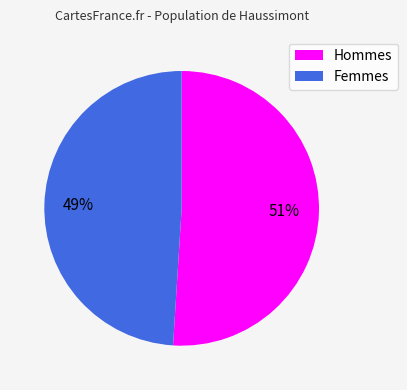

Is it true that Femmes is 35% of the pie?

False